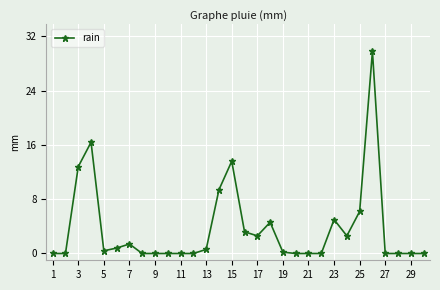

True or false: the data has more than 1 interior local peaks.

True